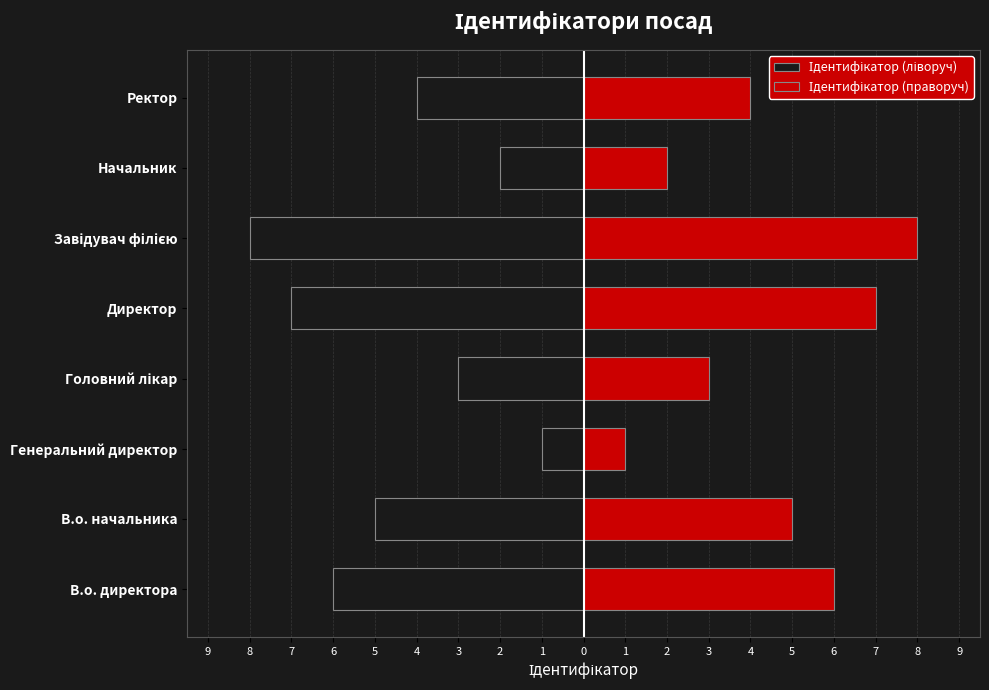

What are all the series names shown in the legend?

Ідентифікатор (ліворуч), Ідентифікатор (праворуч)